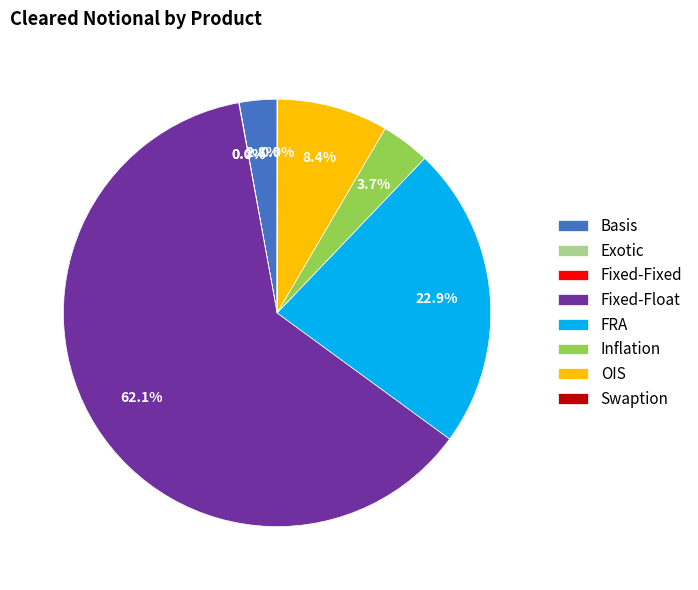

What is the majority slice?

Fixed-Float